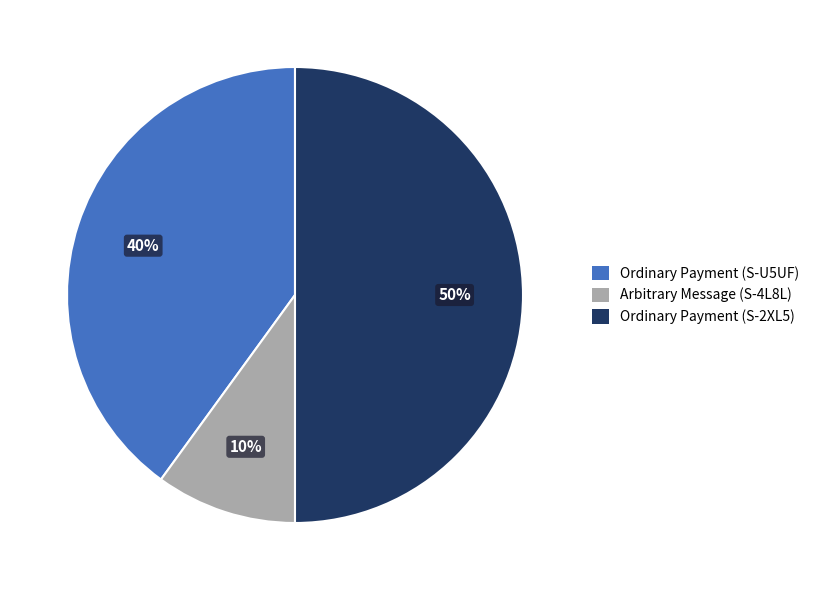

What percentage is the Arbitrary Message (S-4L8L) slice, to the nearest percent?

10%